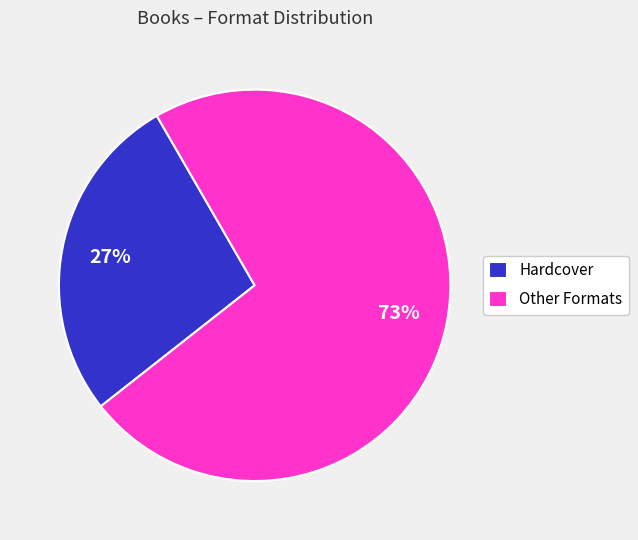

Do Hardcover and Other Formats together represent more than half of the pie?

Yes